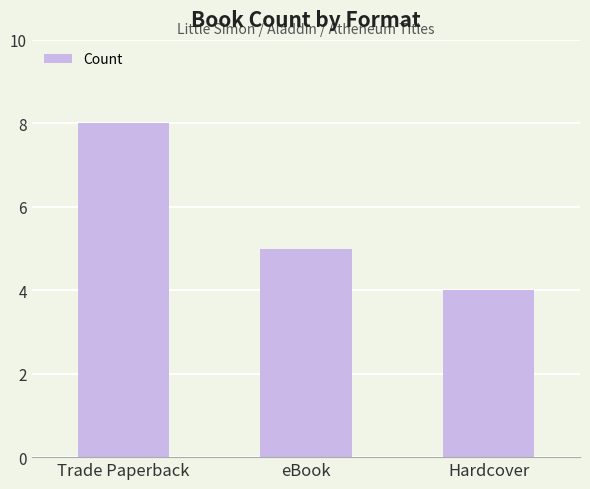

What is the label of the 1st bar from the left?

Trade Paperback